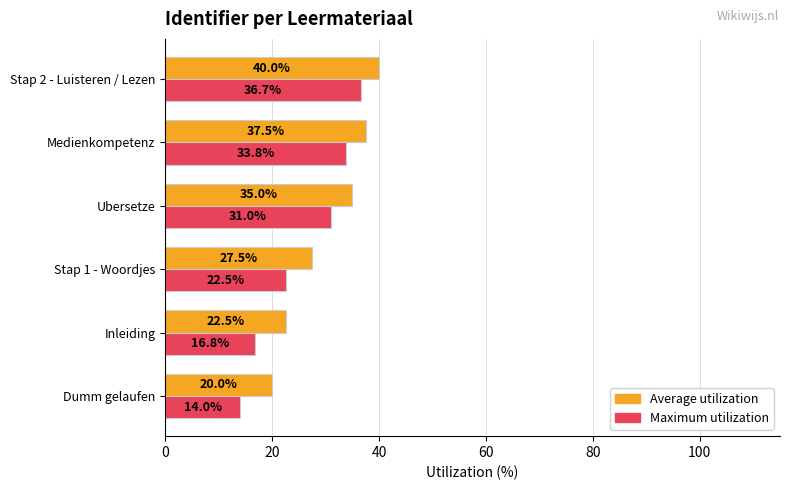

Which category has the lowest value across all series?

Dumm gelaufen